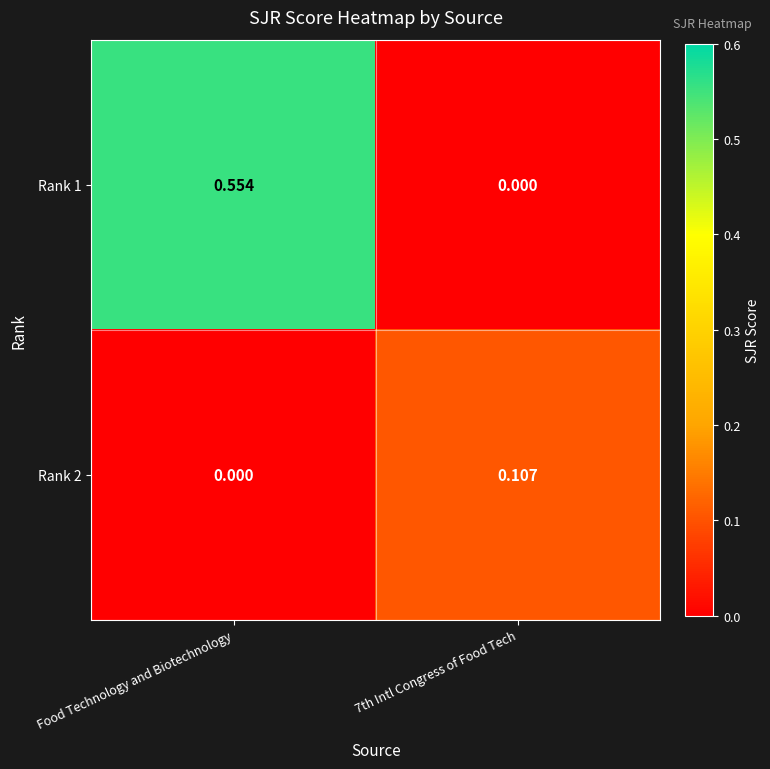

Is the value of Rank 2 at 7th Intl Congress of Food Tech greater than the value of Rank 1 at Food Technology and Biotechnology?

No